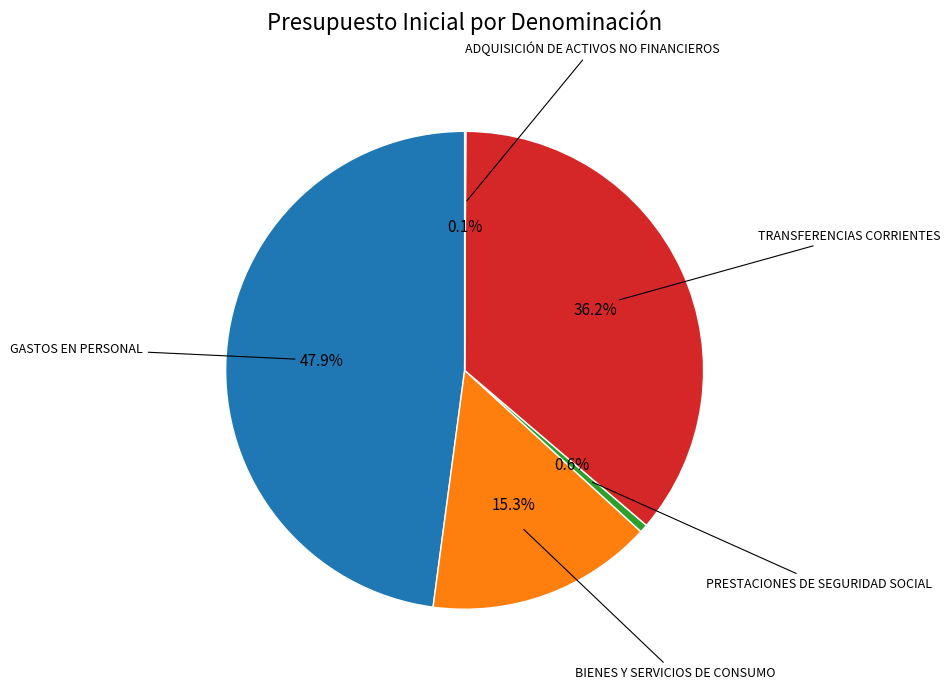

Is there a majority slice in this chart?

No